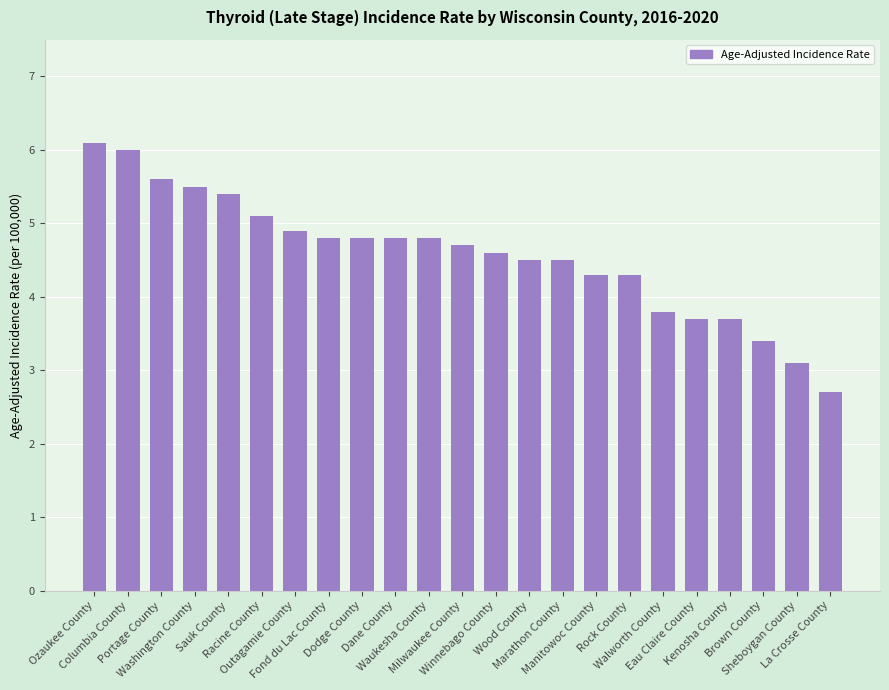

What is the sum of the values at Rock County and Waukesha County?

9.1